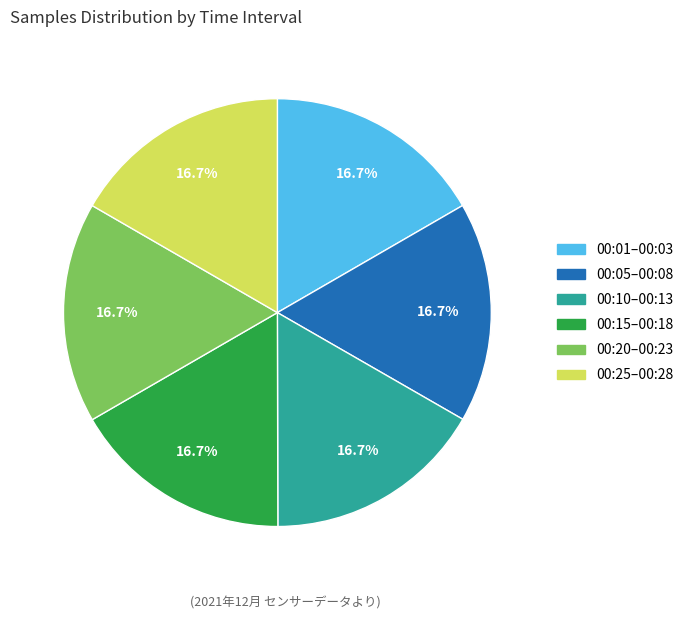

Approximately how many times larger is the value at 00:05–00:08 compared to 00:10–00:13?

1.0